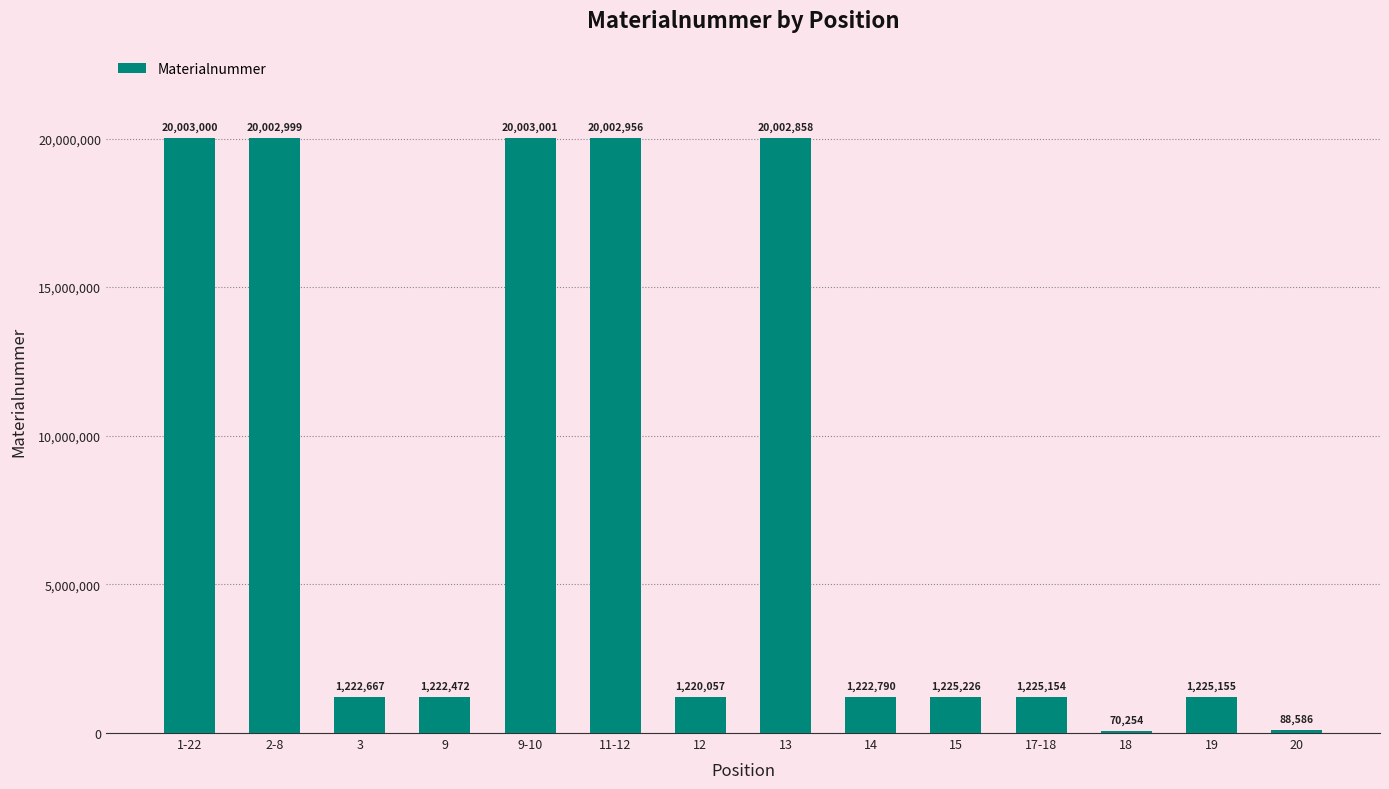

Is it true that the value at 13 is 20002858?

True